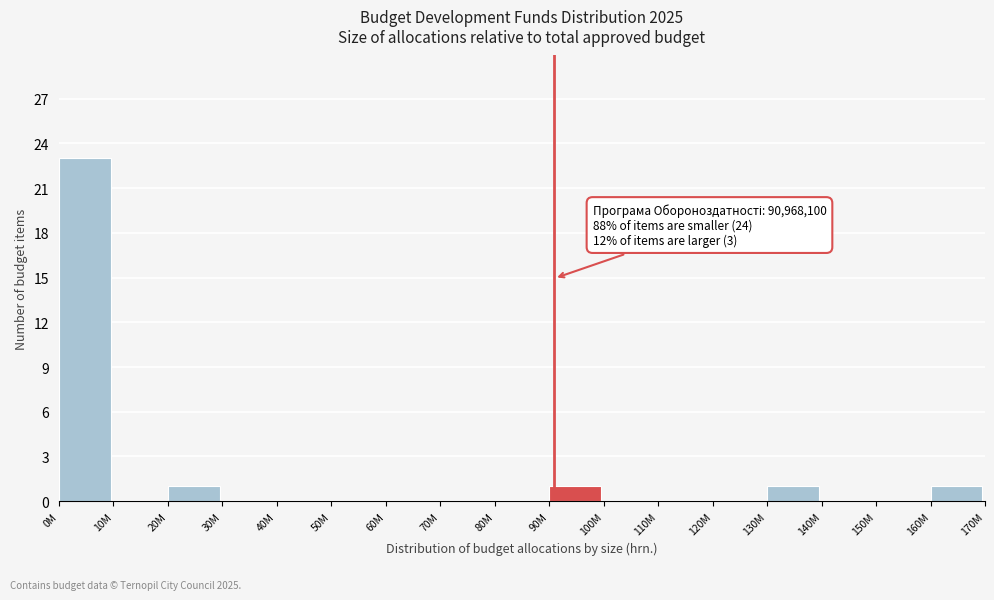

Reading left to right, what are all the values shown in this chart?

0M=23	10M=0	20M=1	30M=0	40M=0	50M=0	60M=0	70M=0	80M=0	90M=1	100M=0	110M=0	120M=0	130M=1	140M=0	150M=0	160M=1